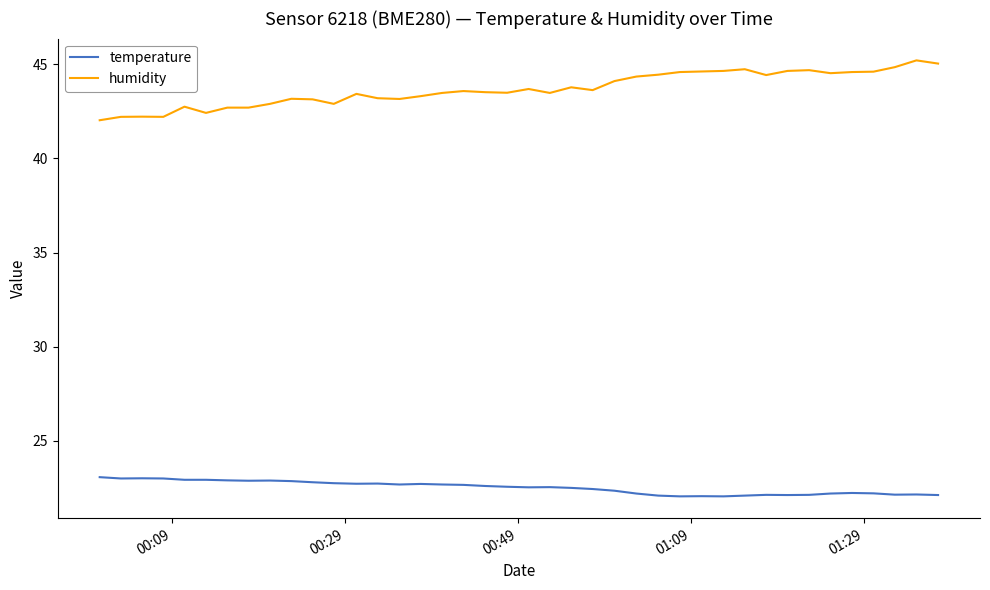

List the series in order of their overall mean, lowest first.

temperature, humidity